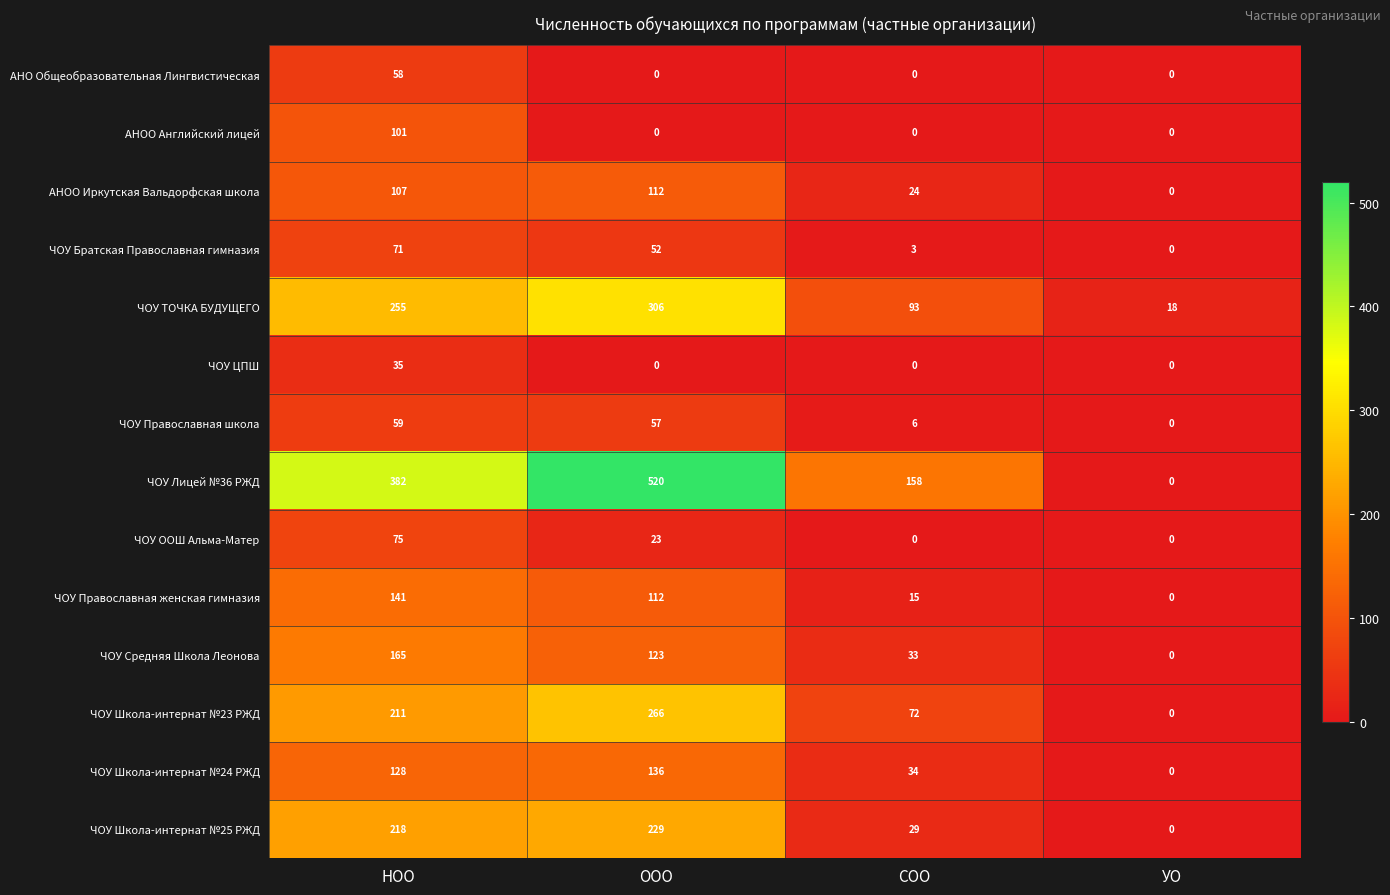

Count the ЧОУ ООШ Альма-Матер values in the range 0 to 75.

4